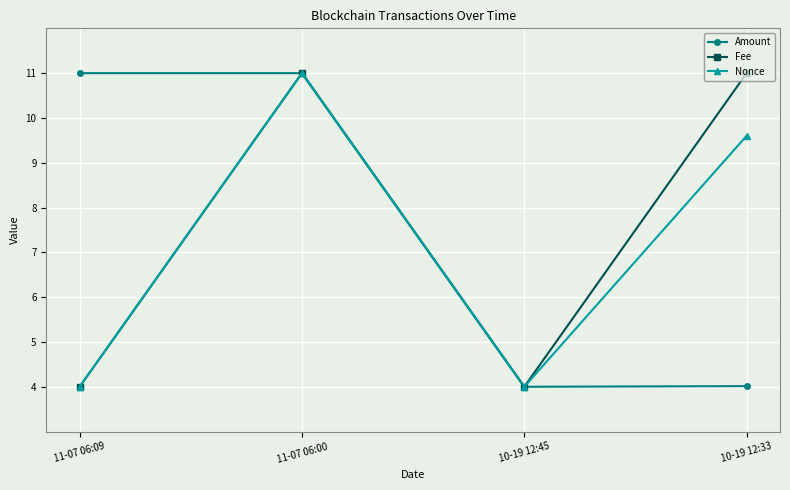

What is the sum of the Nonce values at 11-07 06:00 and 10-19 12:45?

15.0